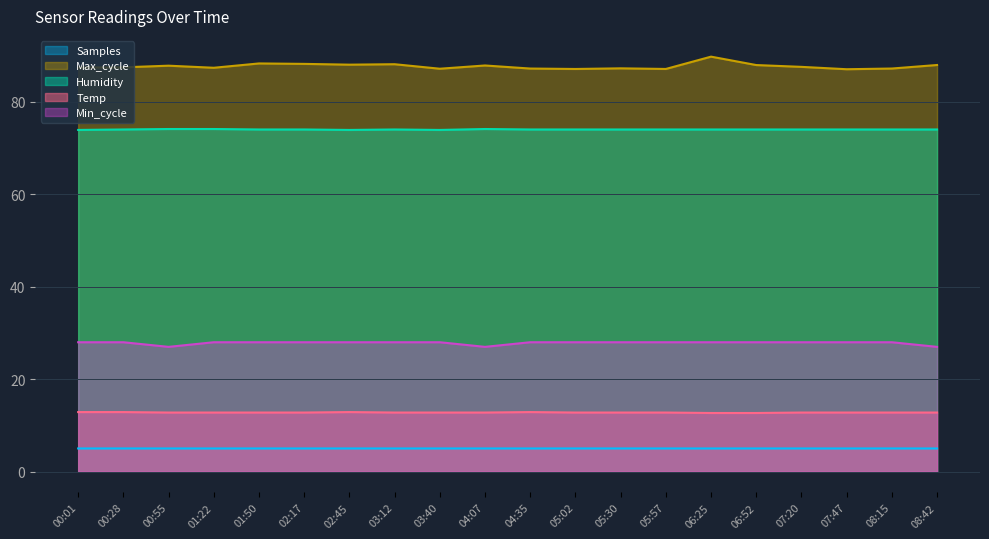

At which label does Humidity first exceed 74?

00:55